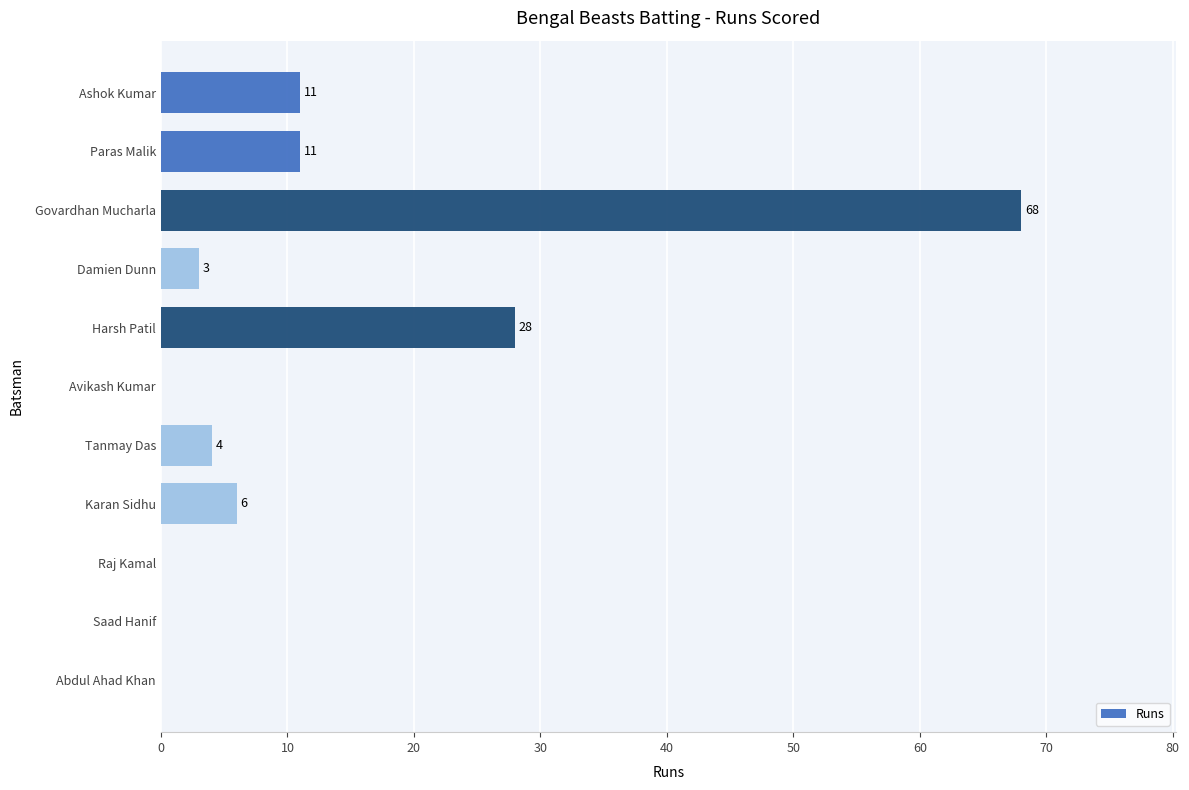

Is it true that the value at Saad Hanif is 0?

True